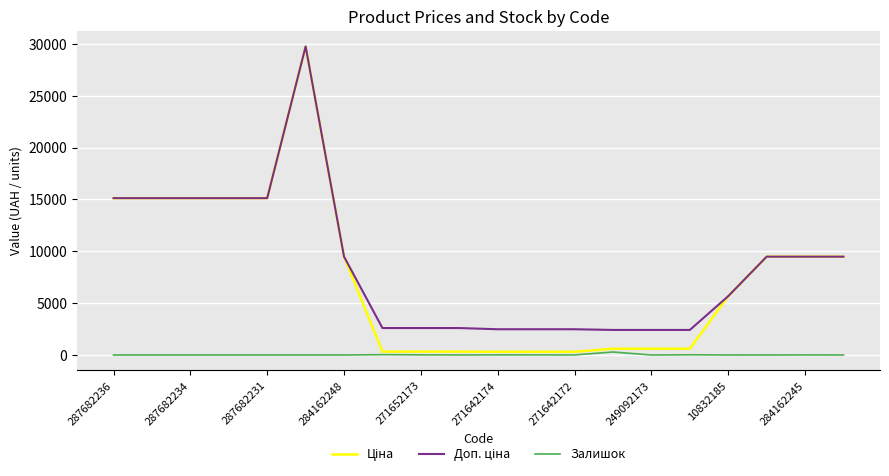

True or false: Ціна and Доп. ціна intersect in this chart.

False